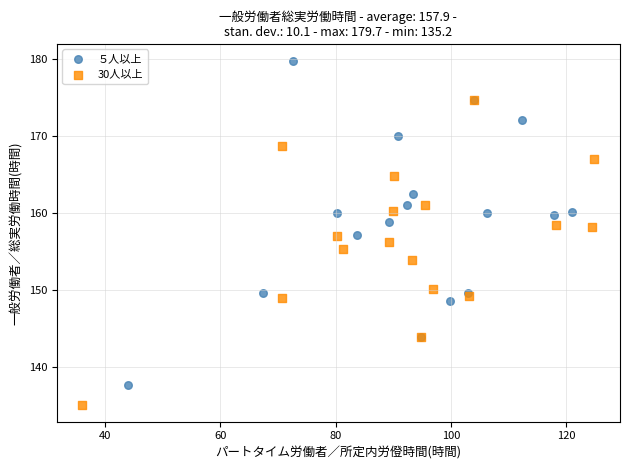

Which series contains the lowest Y value?

30人以上